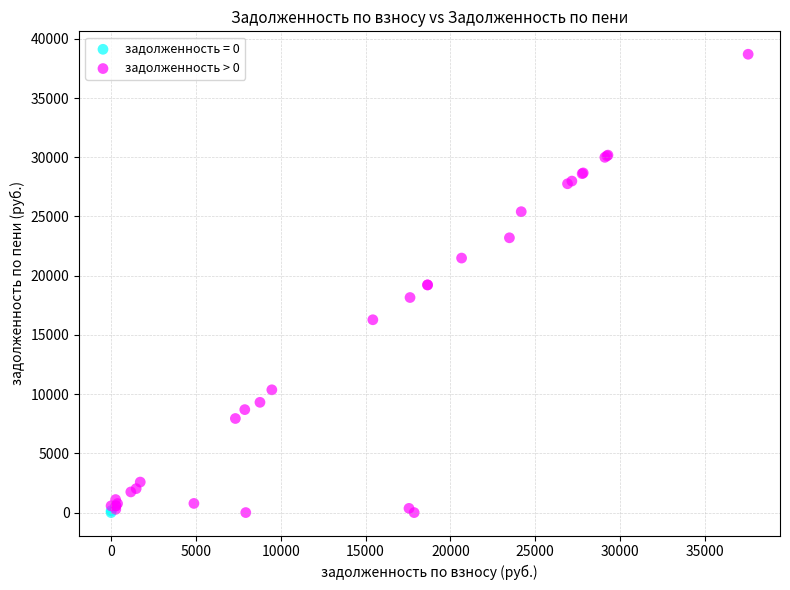

What are all the series names shown in the legend?

задолженность = 0, задолженность > 0